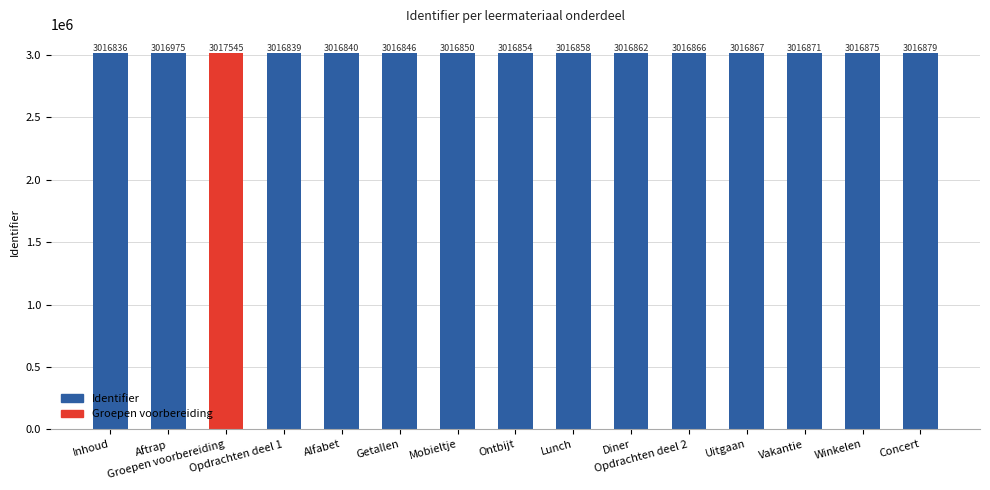

What is the difference between the second highest and minimum values?

139